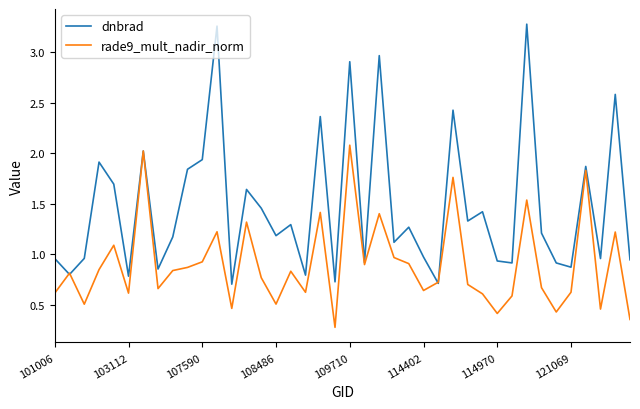

Which series has the largest range (max minus min)?

dnbrad